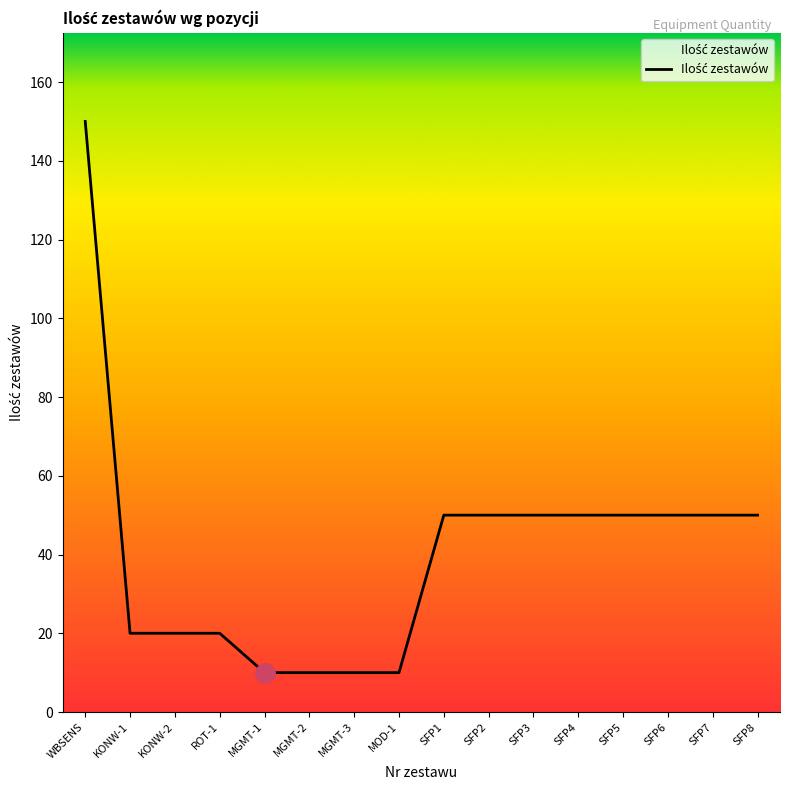

What position from the right is ROT-1?

13